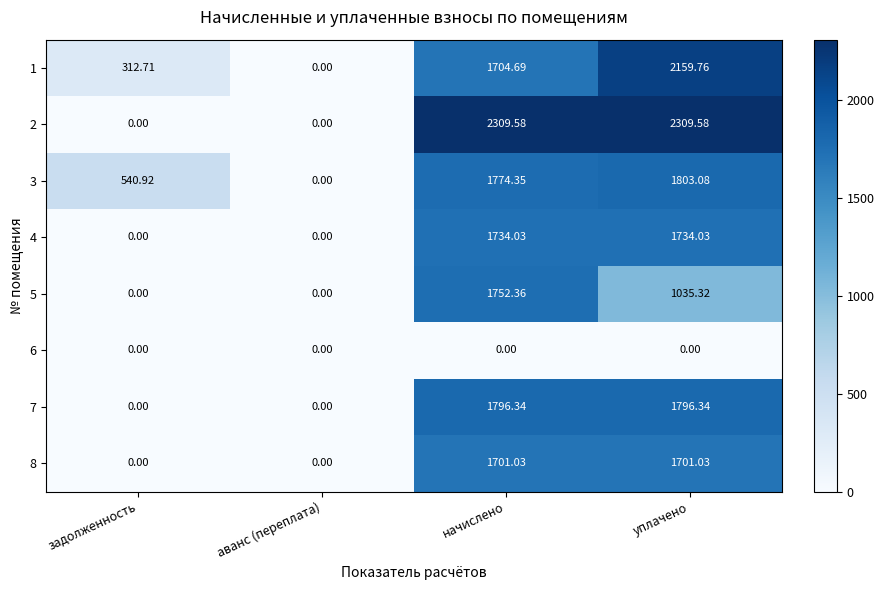

At which label does 1 reach its peak?

уплачено